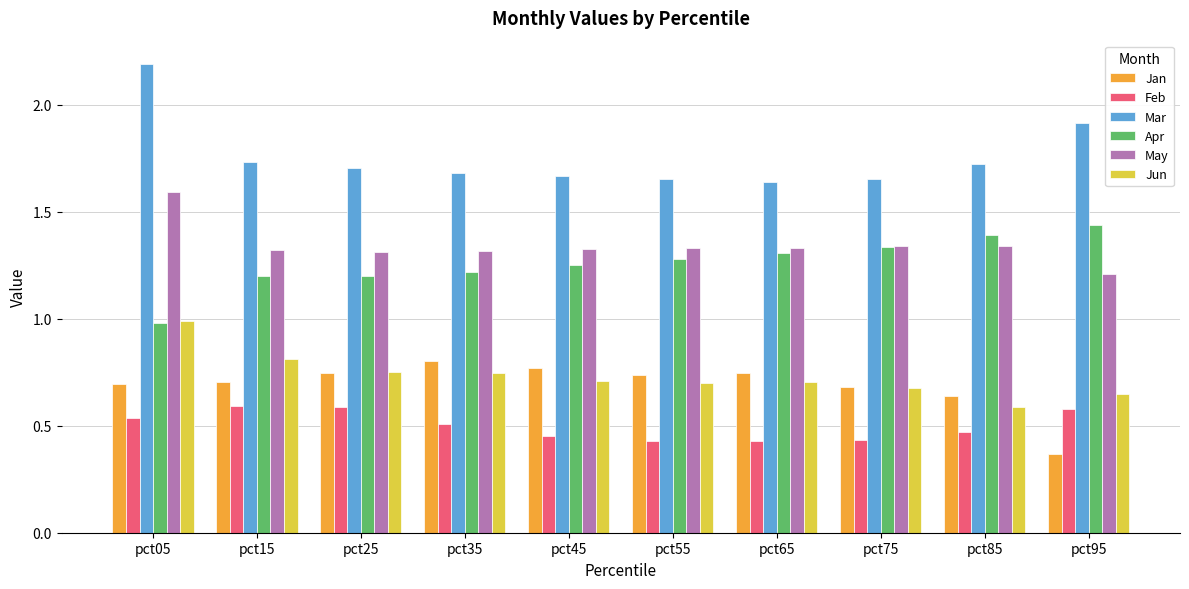

What are all the series names shown in the legend?

Jan, Feb, Mar, Apr, May, Jun